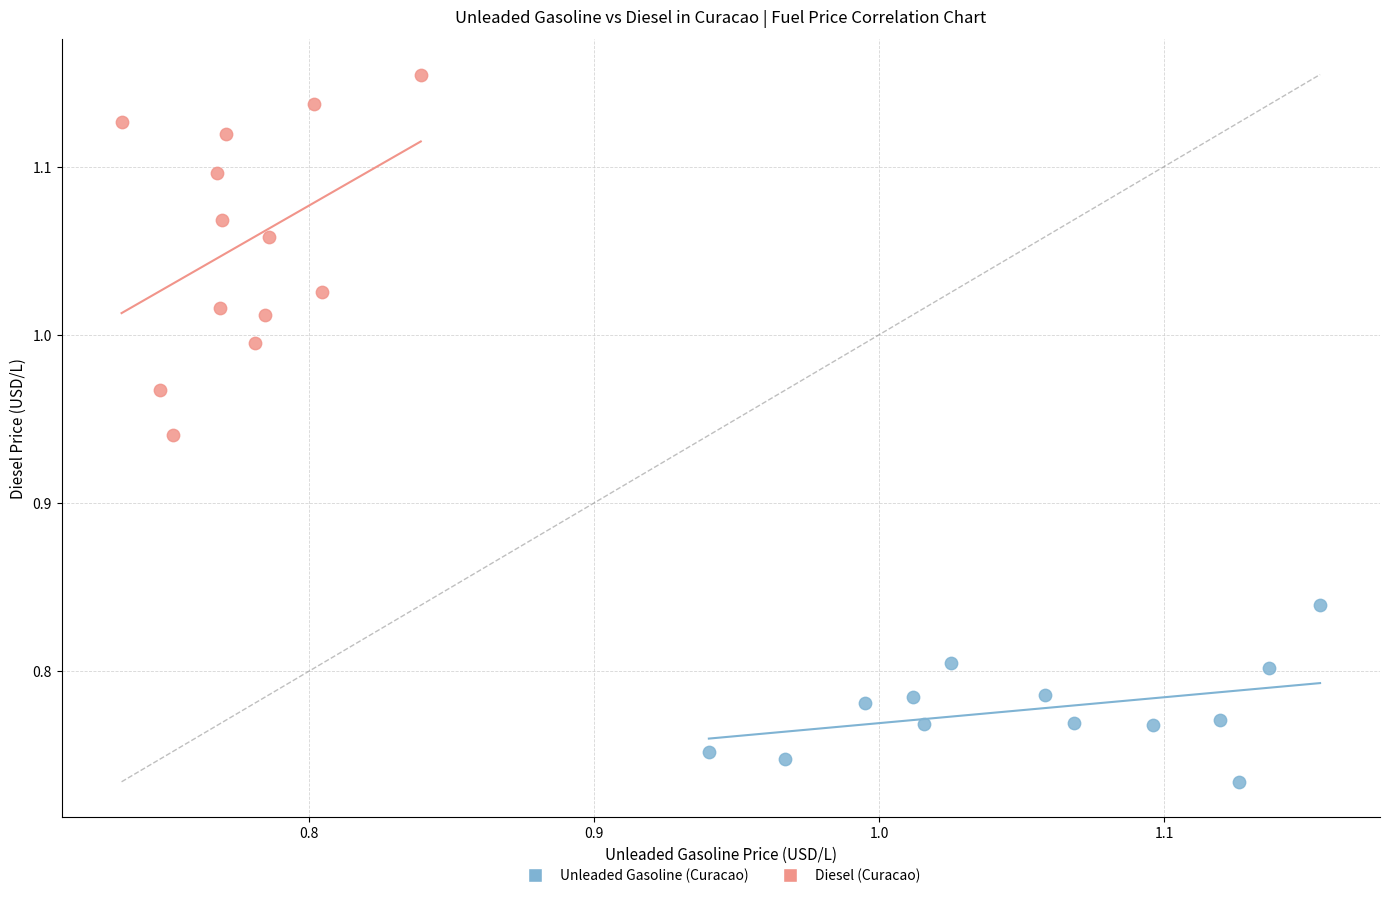

What are all the series names shown in the legend?

Unleaded Gasoline (Curacao), Diesel (Curacao)